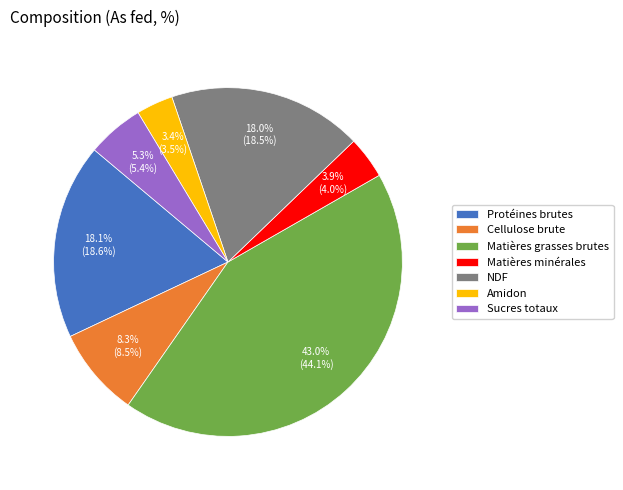

Does Matières minérales represent more than half of the total?

No